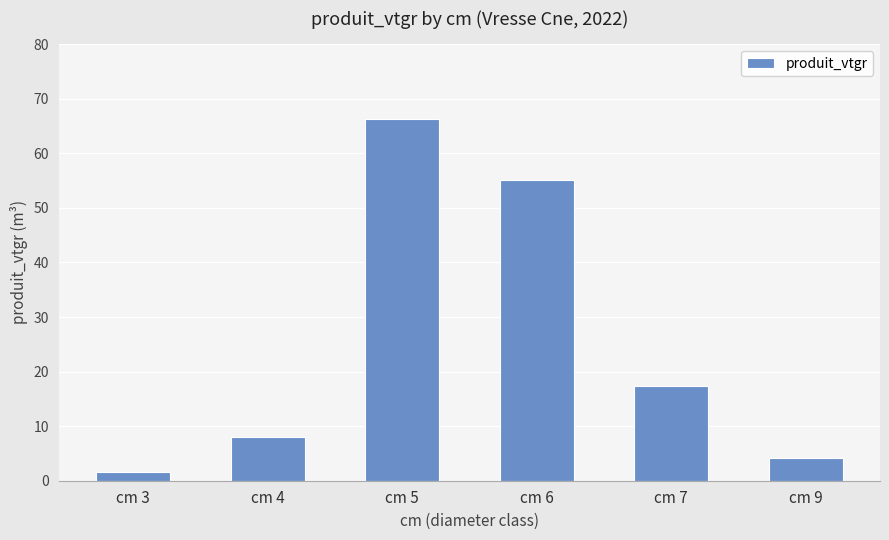

True or false: the data shows 4.2 at cm 9.

True